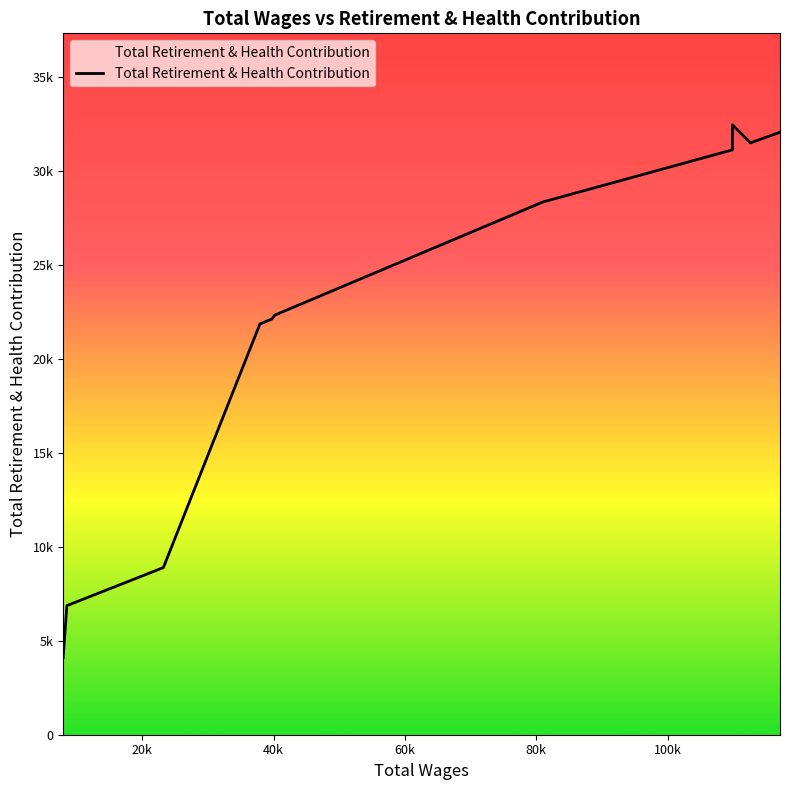

The chart shows a value of 36896 at 37927.0. True or false?

False